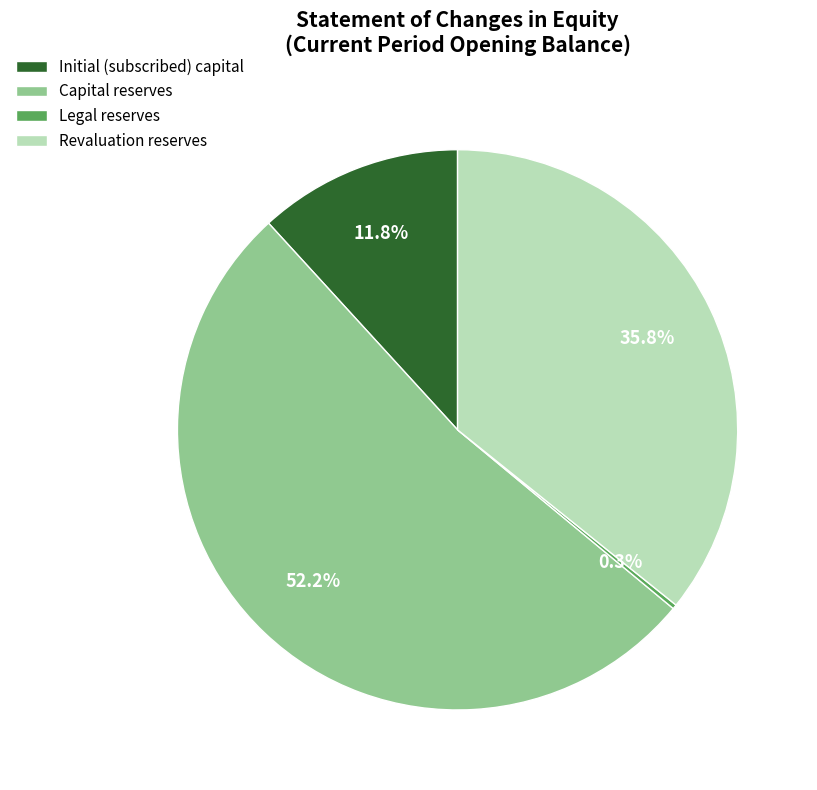

To the nearest percent, what percentage of the pie is Initial (subscribed) capital?

12%